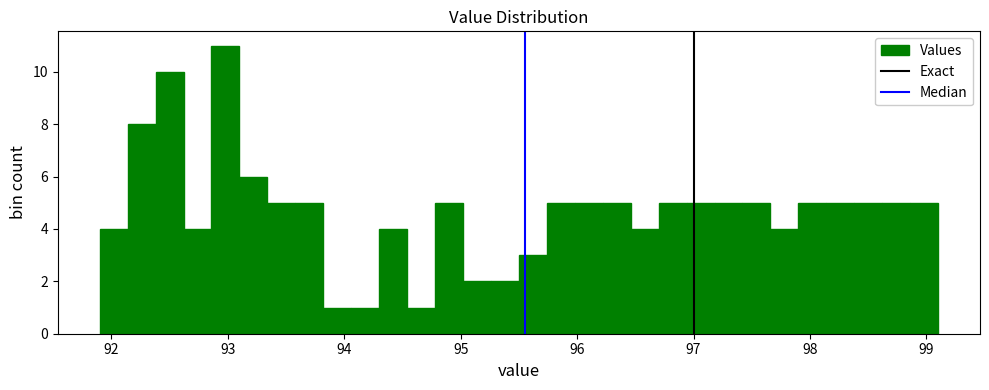

Around what value on the x-axis is the tallest bar? Give the approximate position of its centre, as read against the axis.

93.0